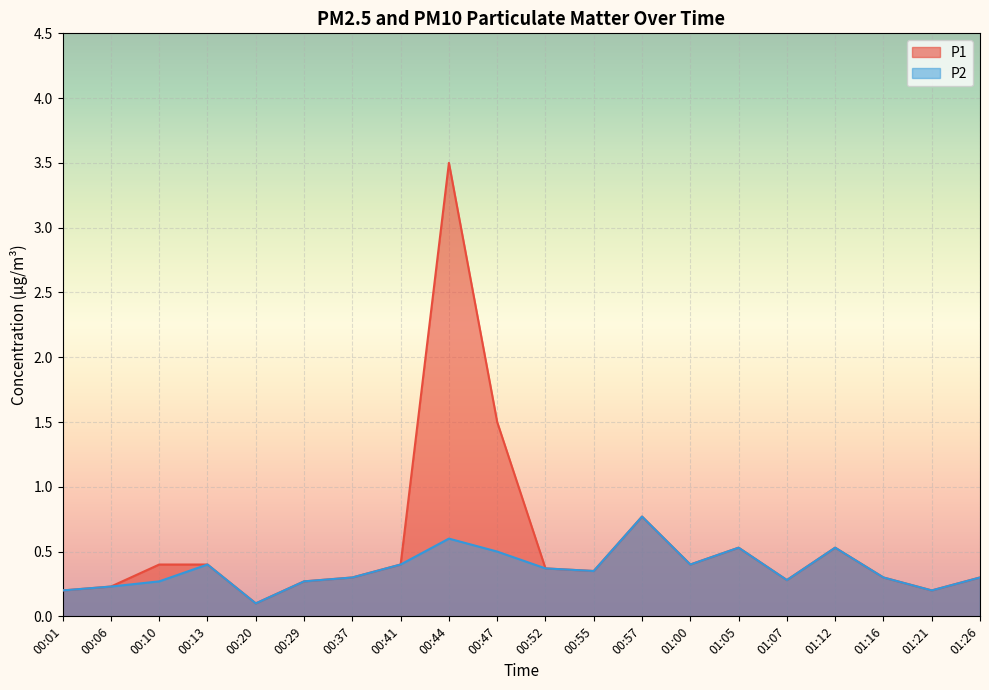

At 00:20, list the series in order from largest to smallest.

P1, P2